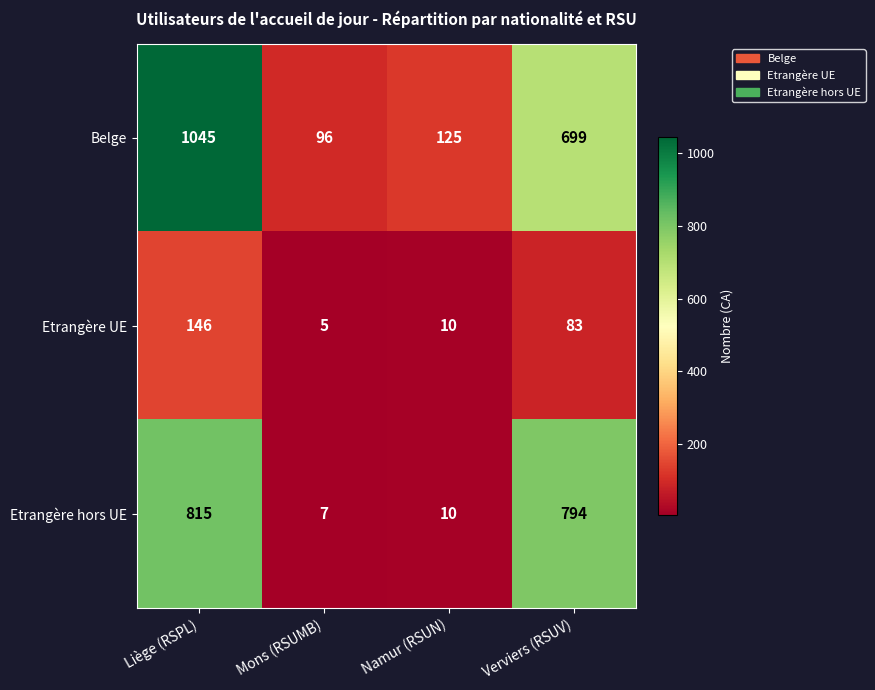

Reading left to right, what are all the values shown in this chart?

Belge: Liège (RSPL)=1045	Mons (RSUMB)=96	Namur (RSUN)=125	Verviers (RSUV)=699
Etrangère UE: Liège (RSPL)=146	Mons (RSUMB)=5	Namur (RSUN)=10	Verviers (RSUV)=83
Etrangère hors UE: Liège (RSPL)=815	Mons (RSUMB)=7	Namur (RSUN)=10	Verviers (RSUV)=794